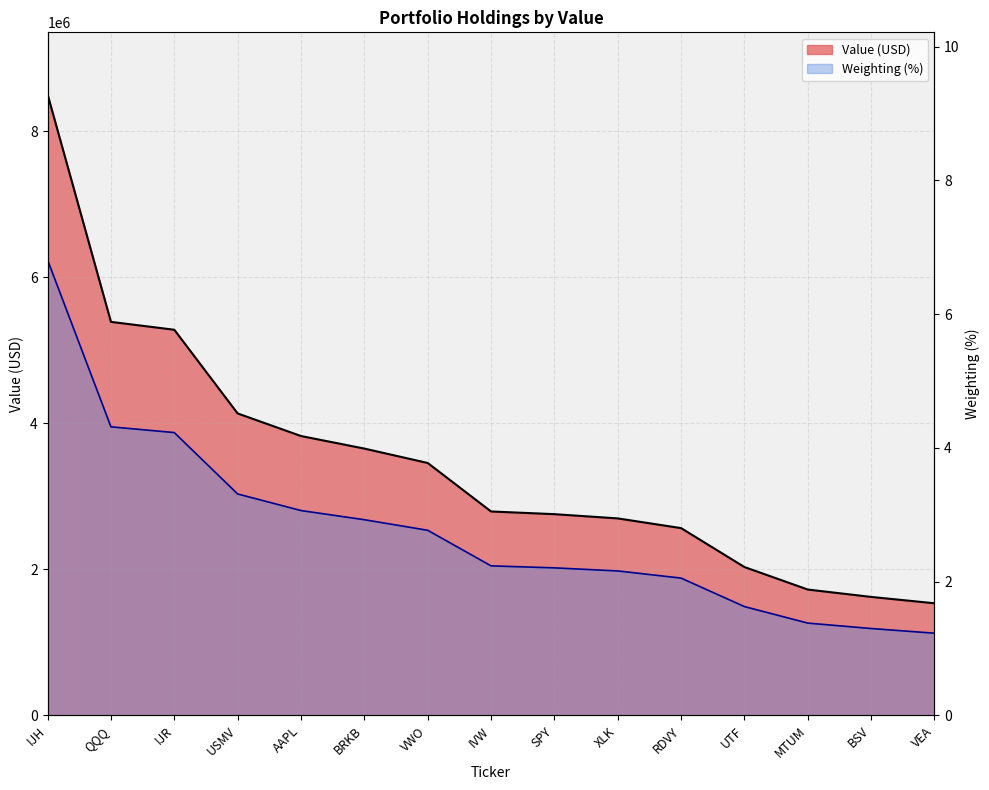

What is the maximum value shown in the chart?

8503000